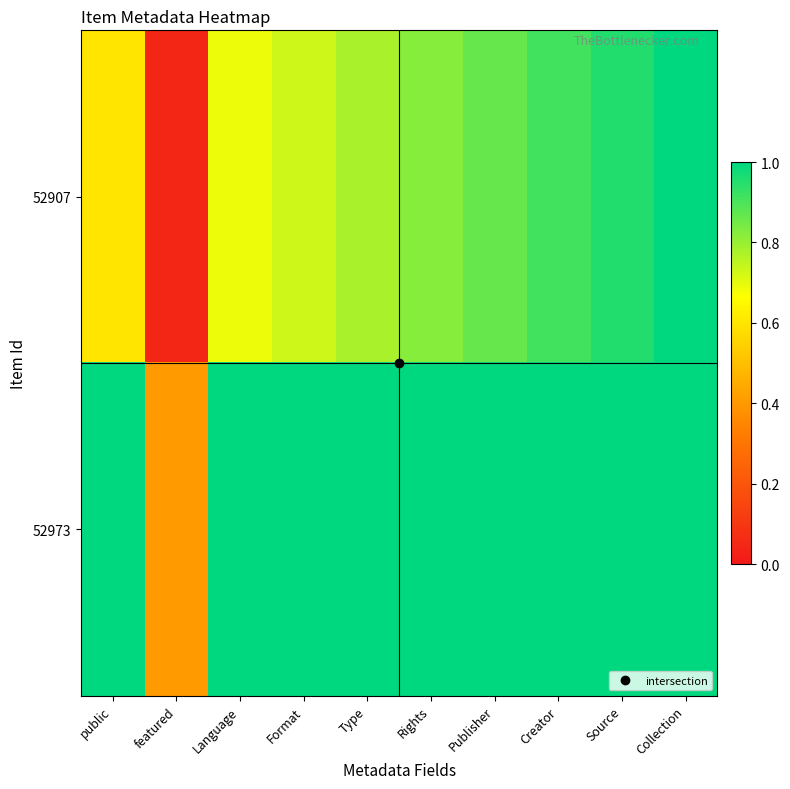

Between Language and Collection, which series saw the biggest shift?

52907